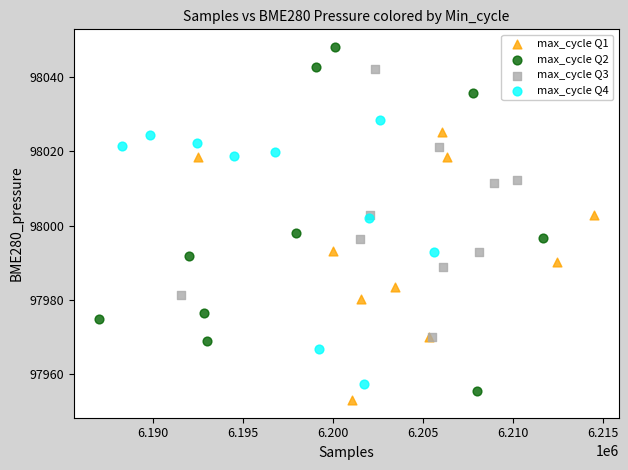

What are all the series names shown in the legend?

max_cycle Q1, max_cycle Q2, max_cycle Q3, max_cycle Q4